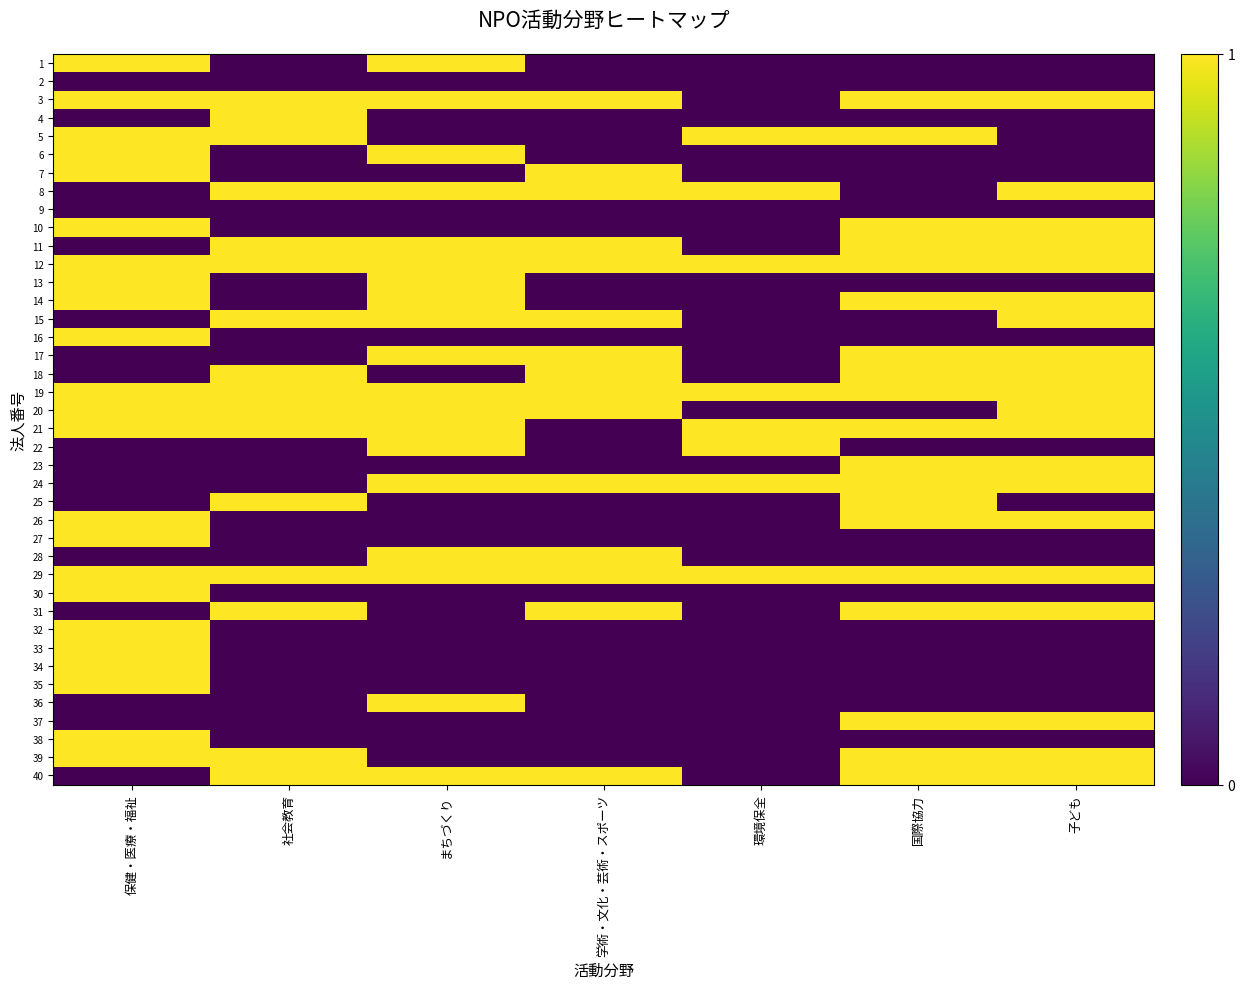

Count the number of data series in this chart.

40